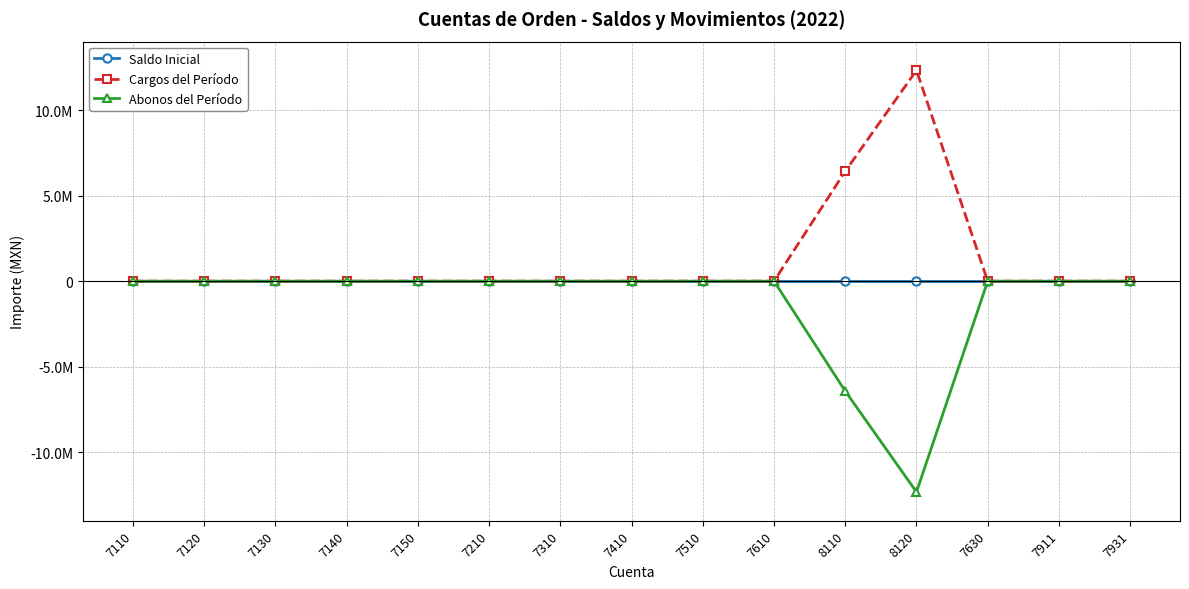

Rank the series by their average value, from lowest to highest.

Abonos del Período, Saldo Inicial, Cargos del Período